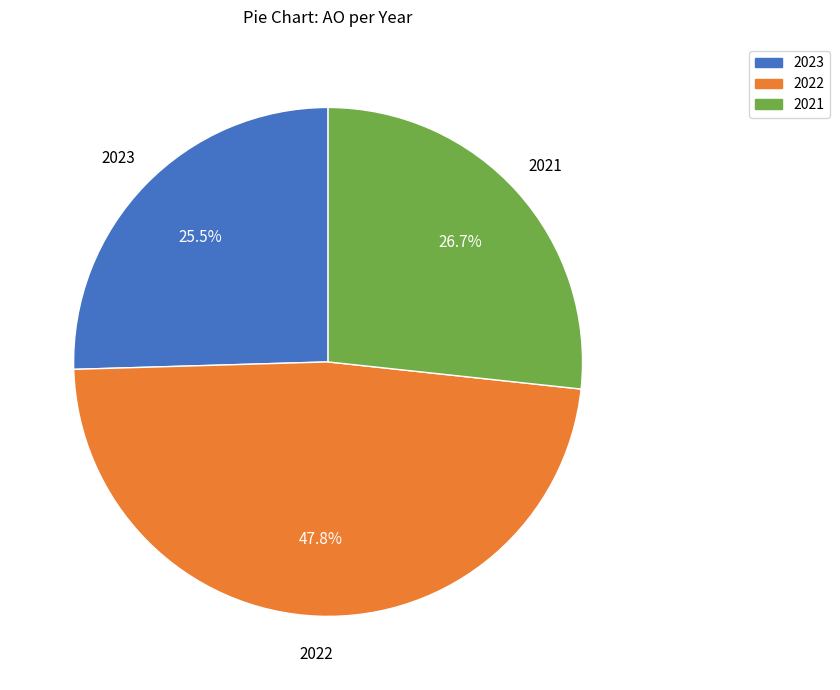

Is there any slice that represents more than half of the pie?

No